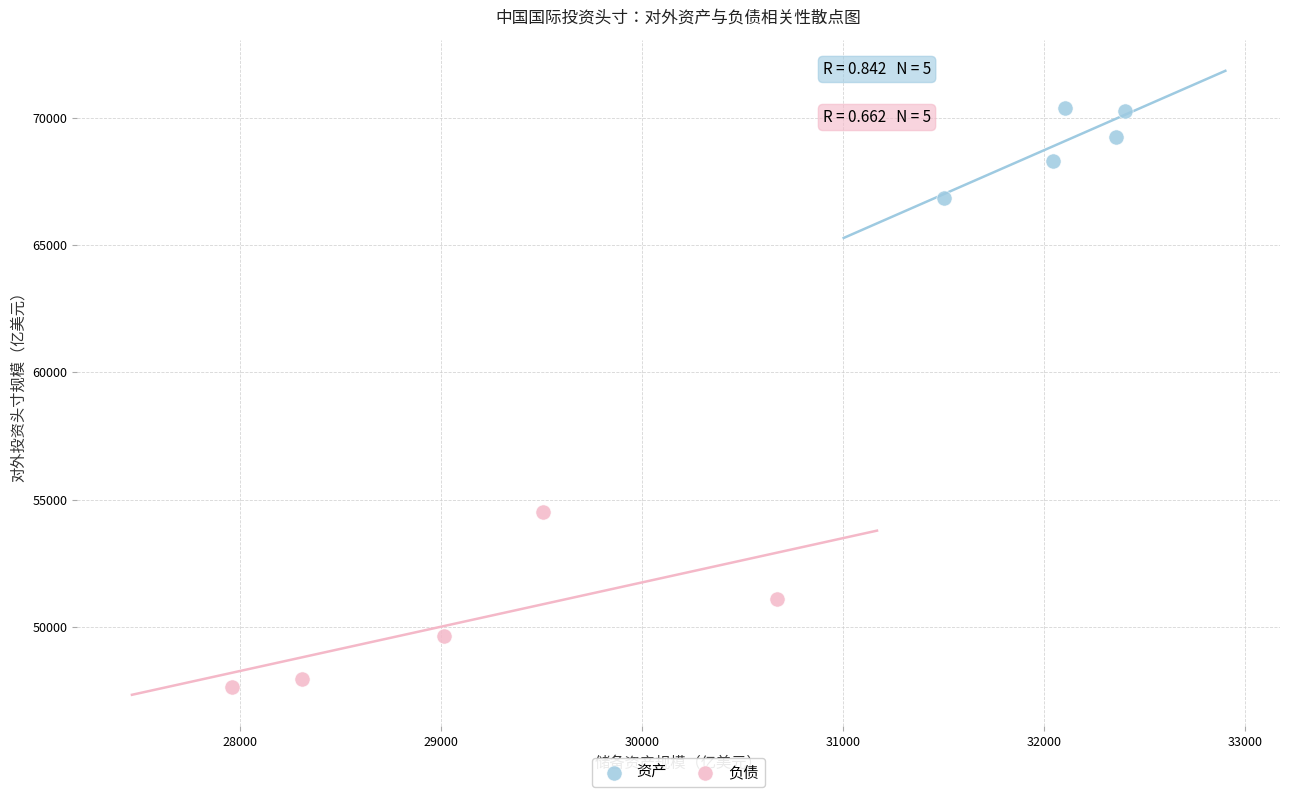

Which series contains the highest Y value?

资产